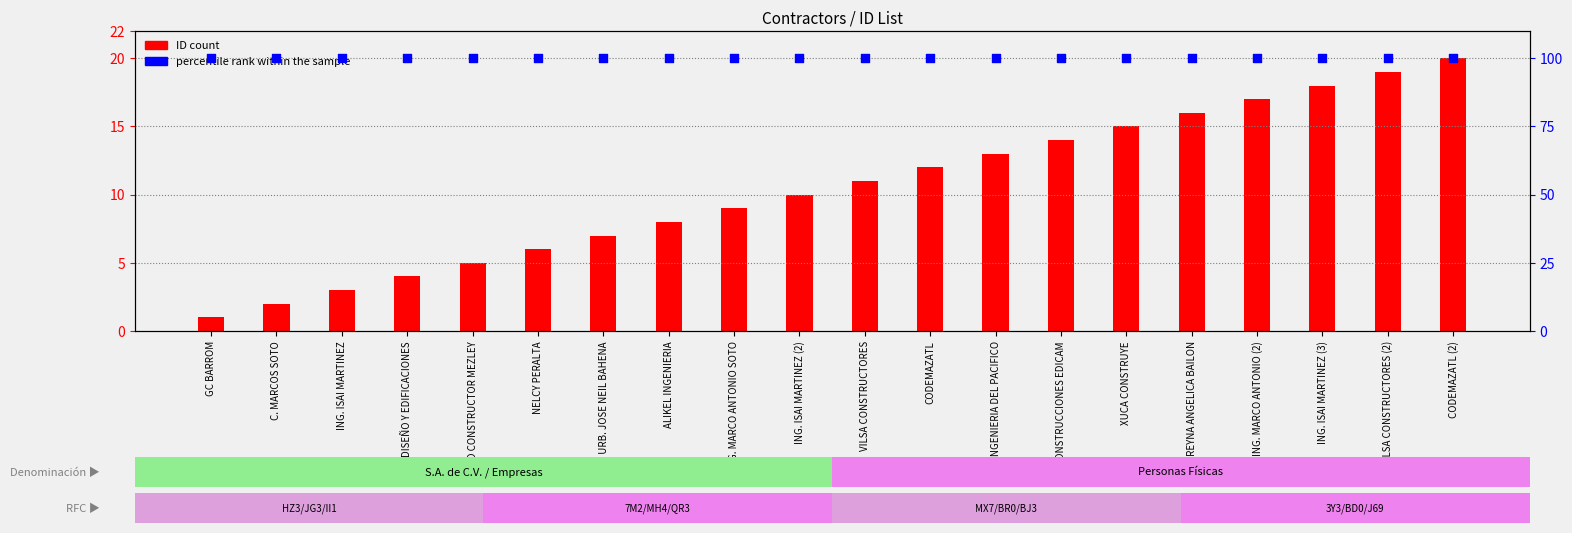

What are all the series names shown in the legend?

ID count, percentile rank within the sample